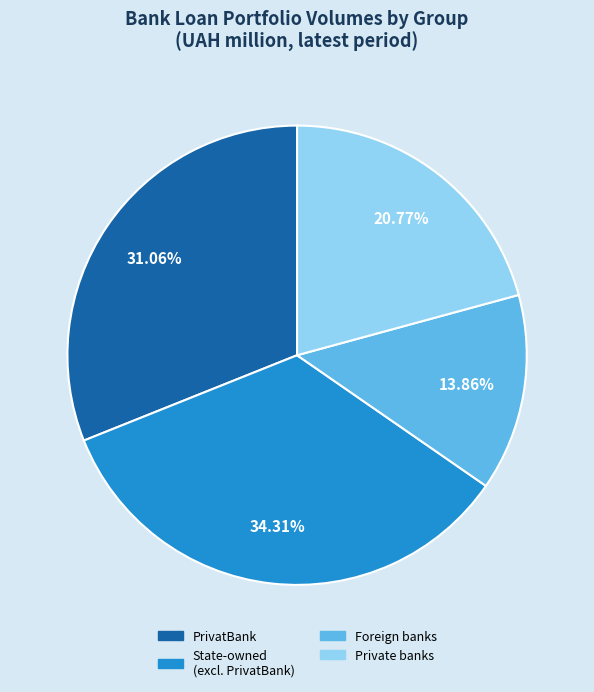

Between PrivatBank and State-owned (excl. PrivatBank), which is larger?

State-owned (excl. PrivatBank)